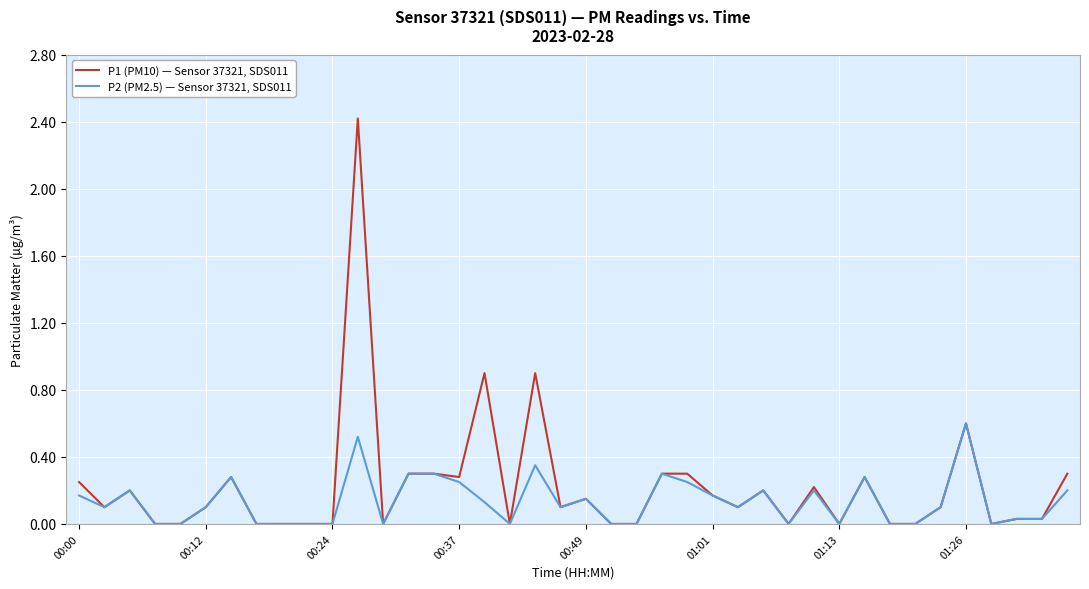

What is the maximum value shown in the chart?

2.4